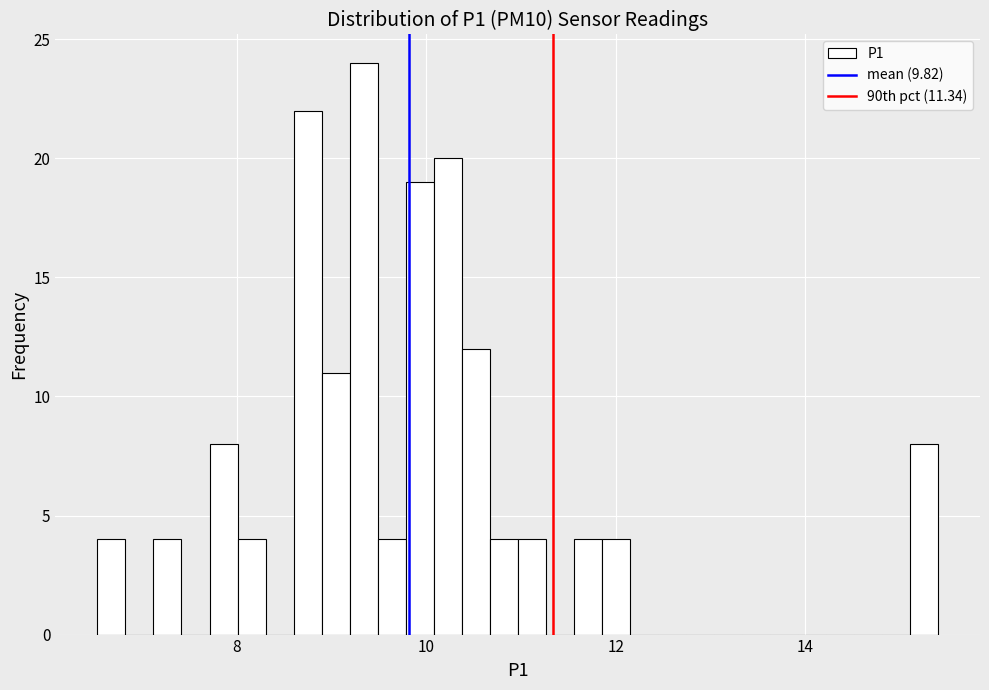

Around what value on the x-axis is the tallest bar? Give the approximate position of its centre, as read against the axis.

9.4